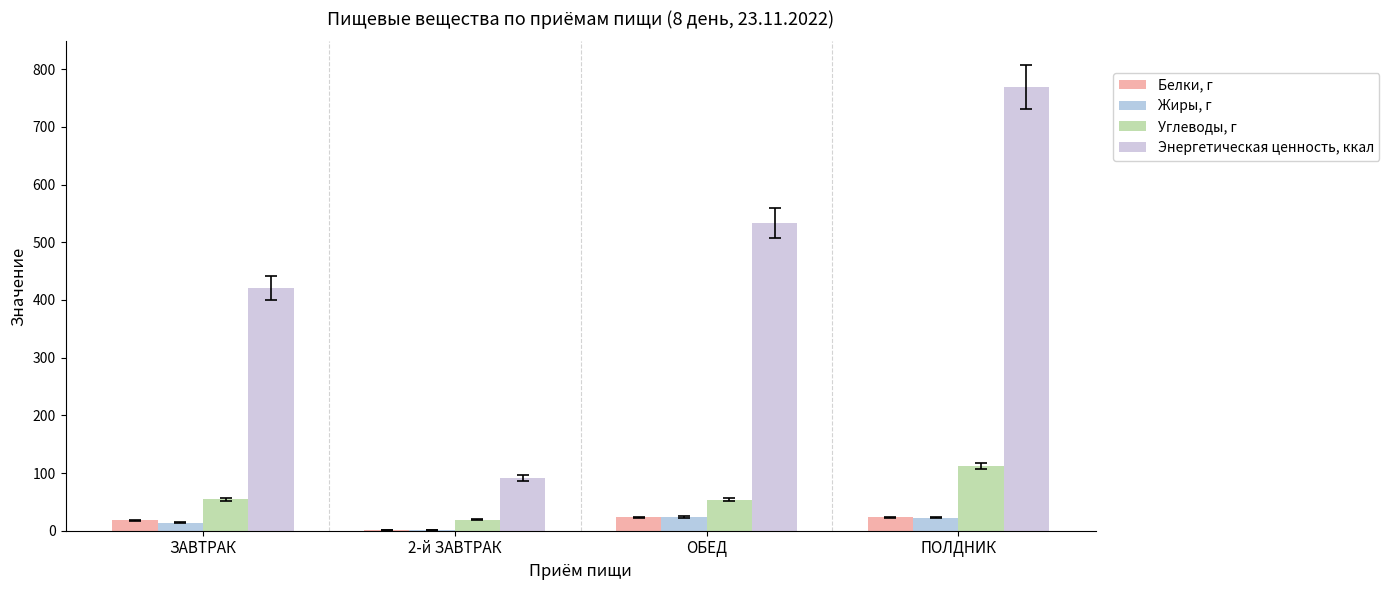

How many values in the Жиры, г series exceed 22?

2